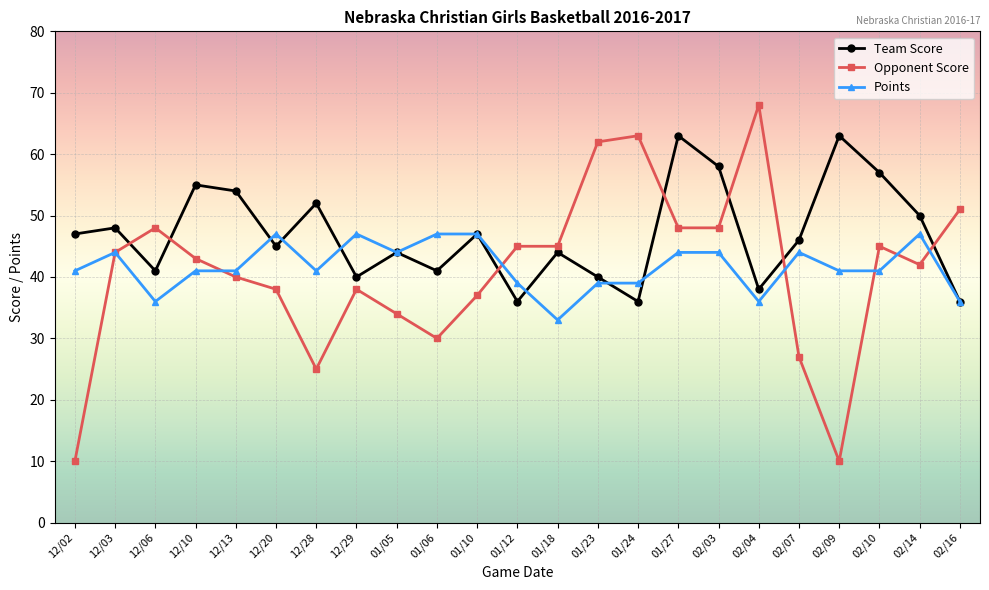

What position from the left is 01/23?

14